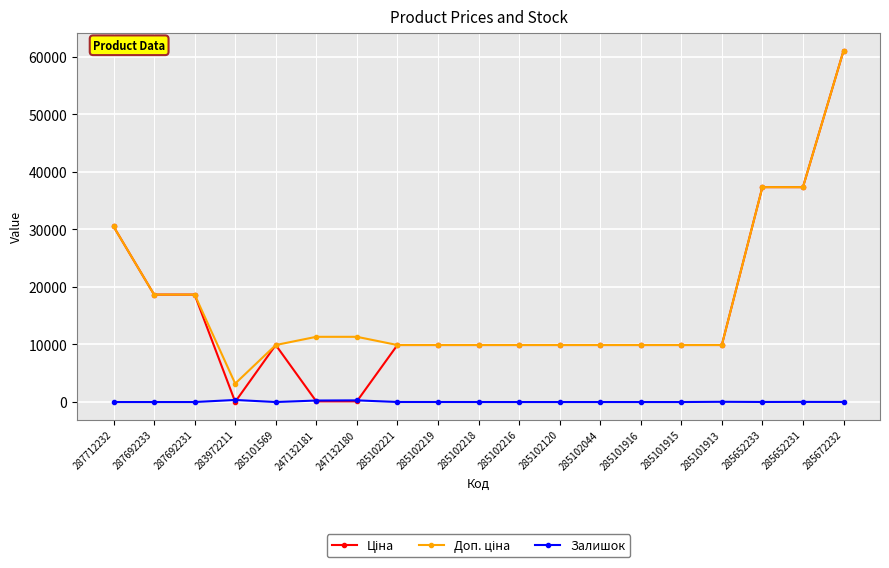

At how many categories does at least one series exceed 4997?

18